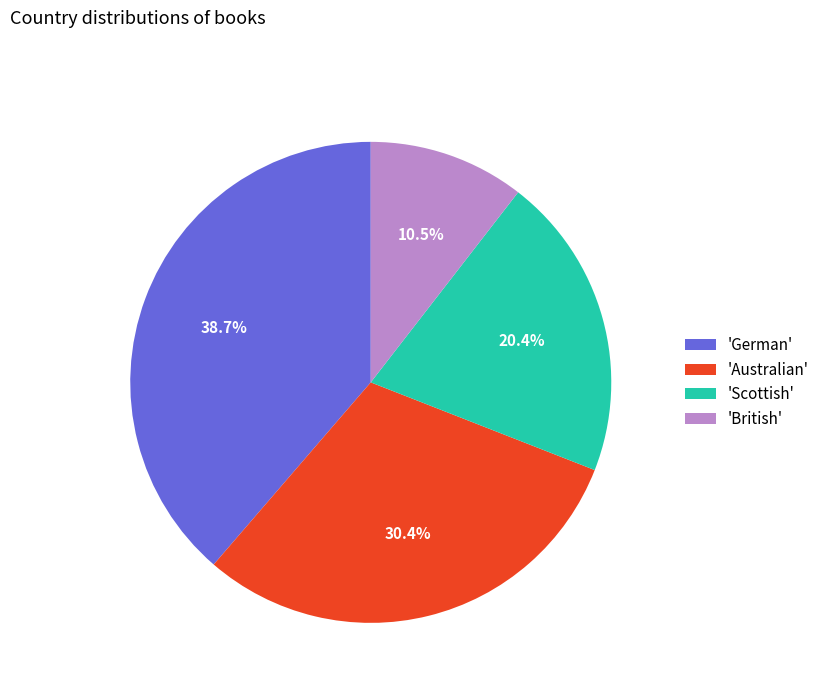

Combined, what portion of the pie is 'Australian' and 'British'?

40.9%